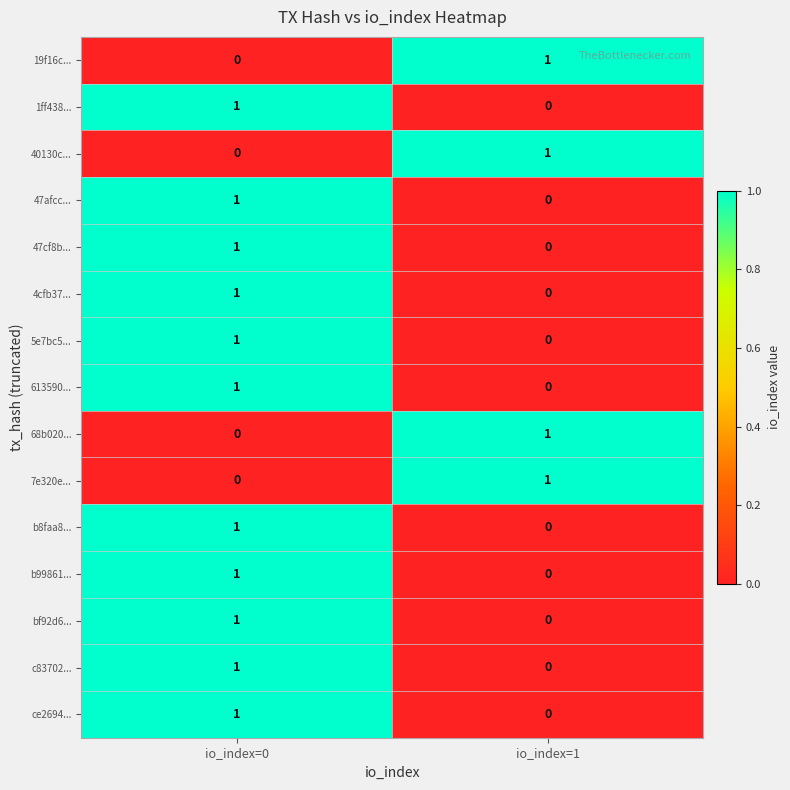

What is the total value across all series at io_index=1?

4